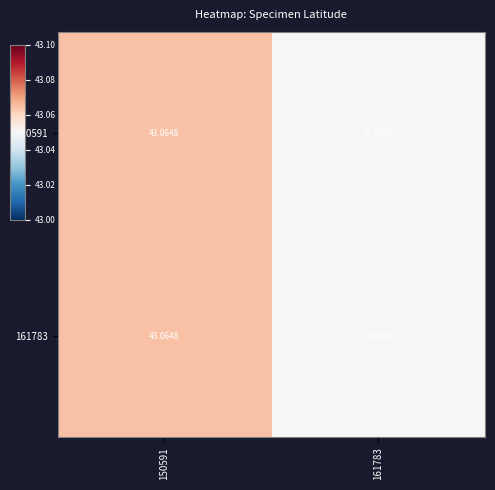

Is the value of 150591 at 161783 greater than the value of 161783 at 150591?

No